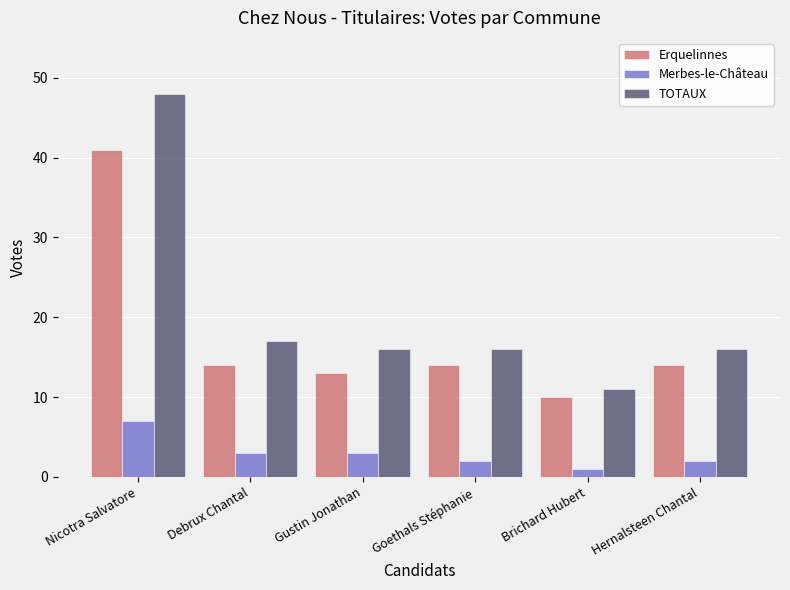

What is the minimum value shown in the chart?

1